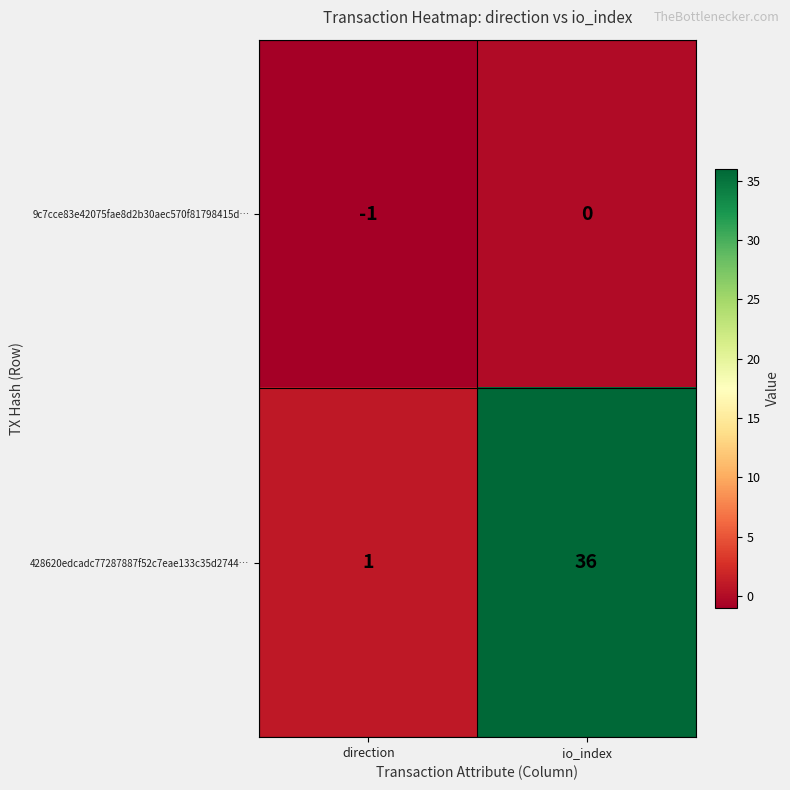

What is the difference between the 428620edcadc77287887f52c7eae133c35d2744… values at io_index and direction?

35